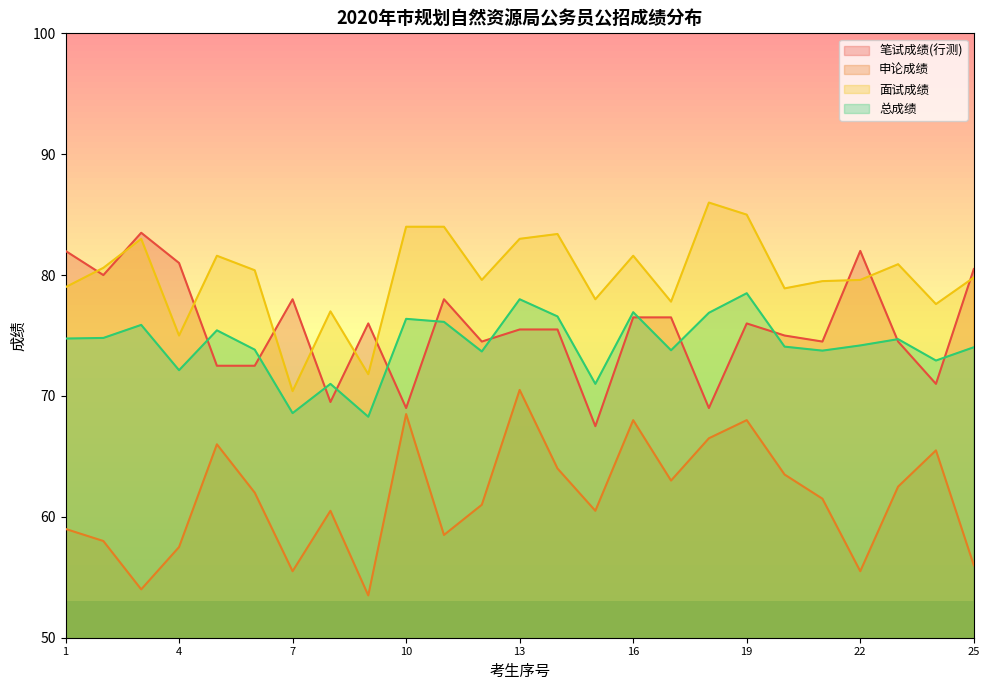

How many data points in 面试成绩 are less than 79?

8